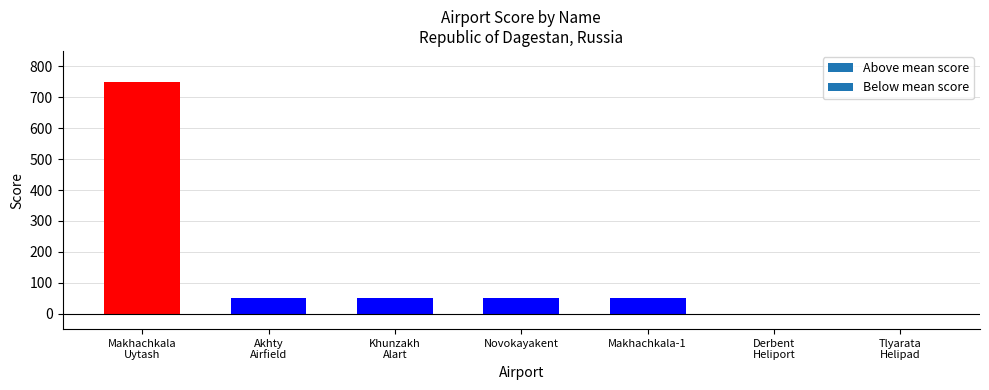

What is the sum of all values?

950